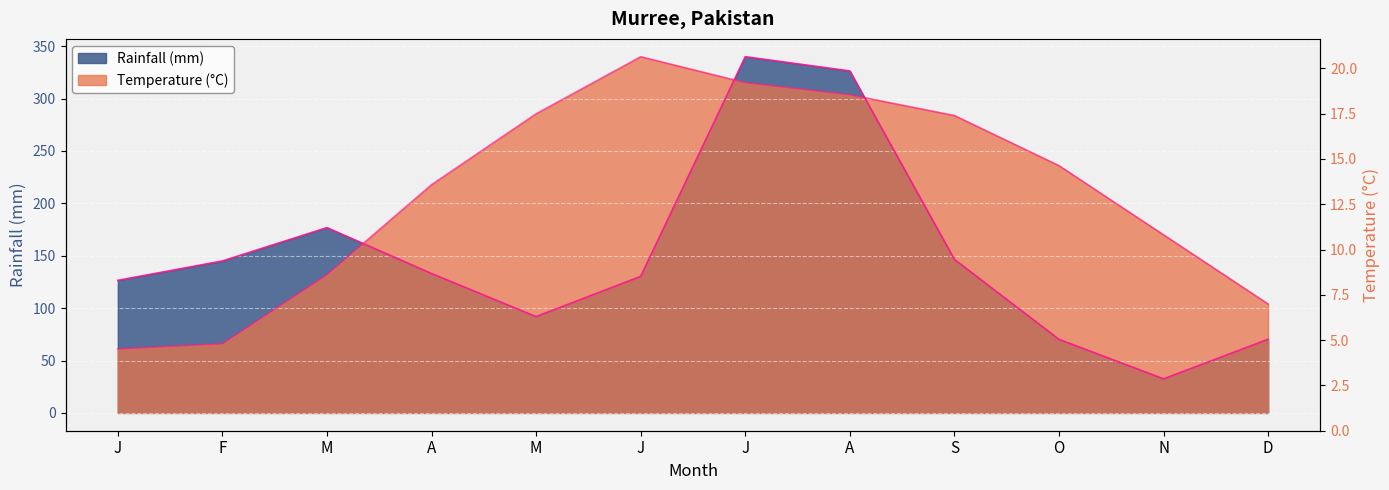

Rank the series at A from highest to lowest value.

Temperature (°C), Rainfall (mm)